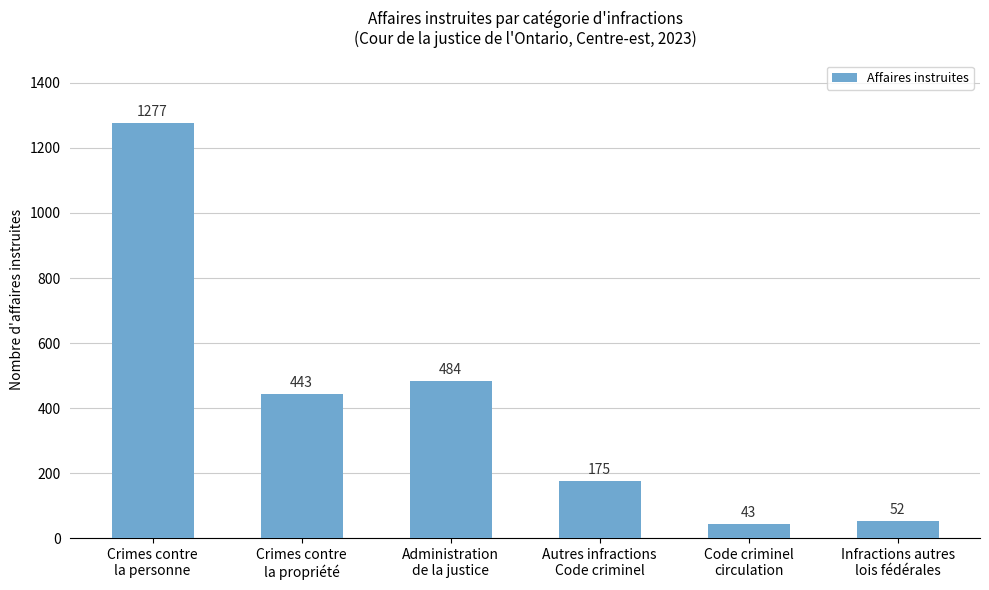

List the labels in order of value, largest first.

Crimes contre
la personne, Administration
de la justice, Crimes contre
la propriété, Autres infractions
Code criminel, Infractions autres
lois fédérales, Code criminel
circulation